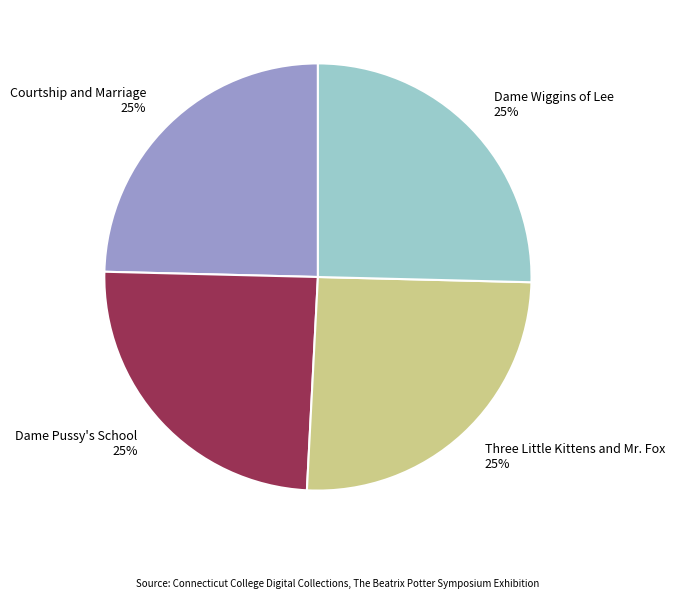

To the nearest percent, what percentage of the pie is Dame Wiggins of Lee?

25%